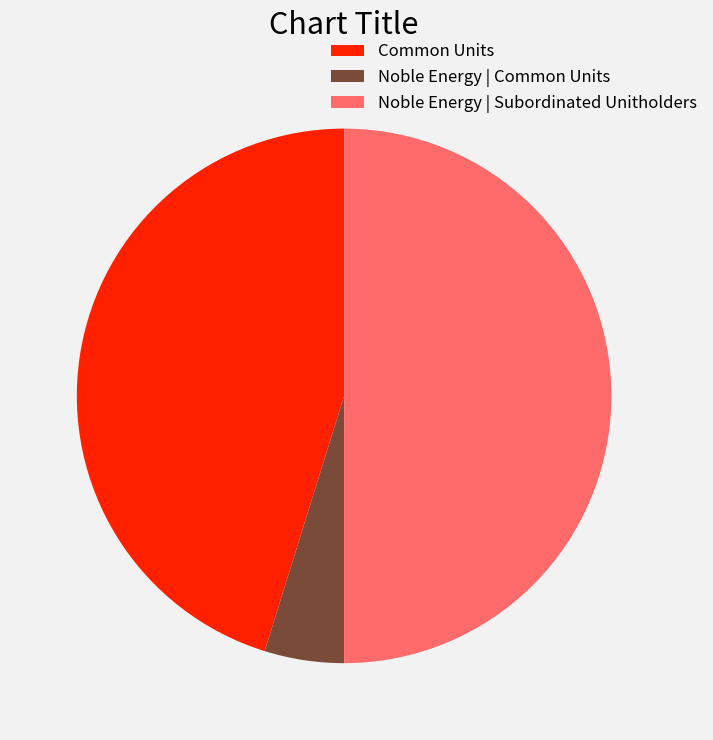

Do Noble Energy | Common Units and Noble Energy | Subordinated Unitholders together represent more than half of the pie?

Yes